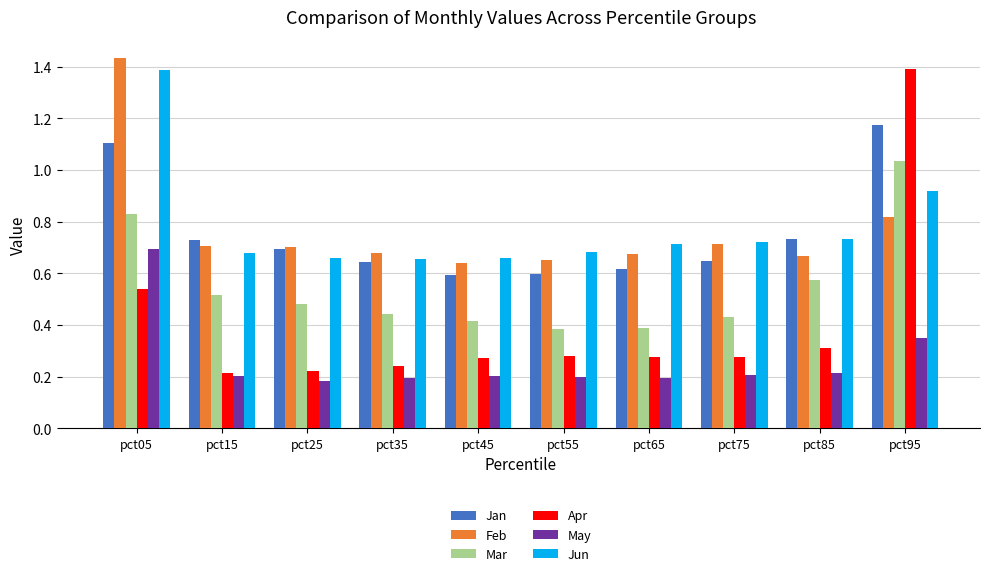

Which label corresponds to the largest value in the chart?

pct05